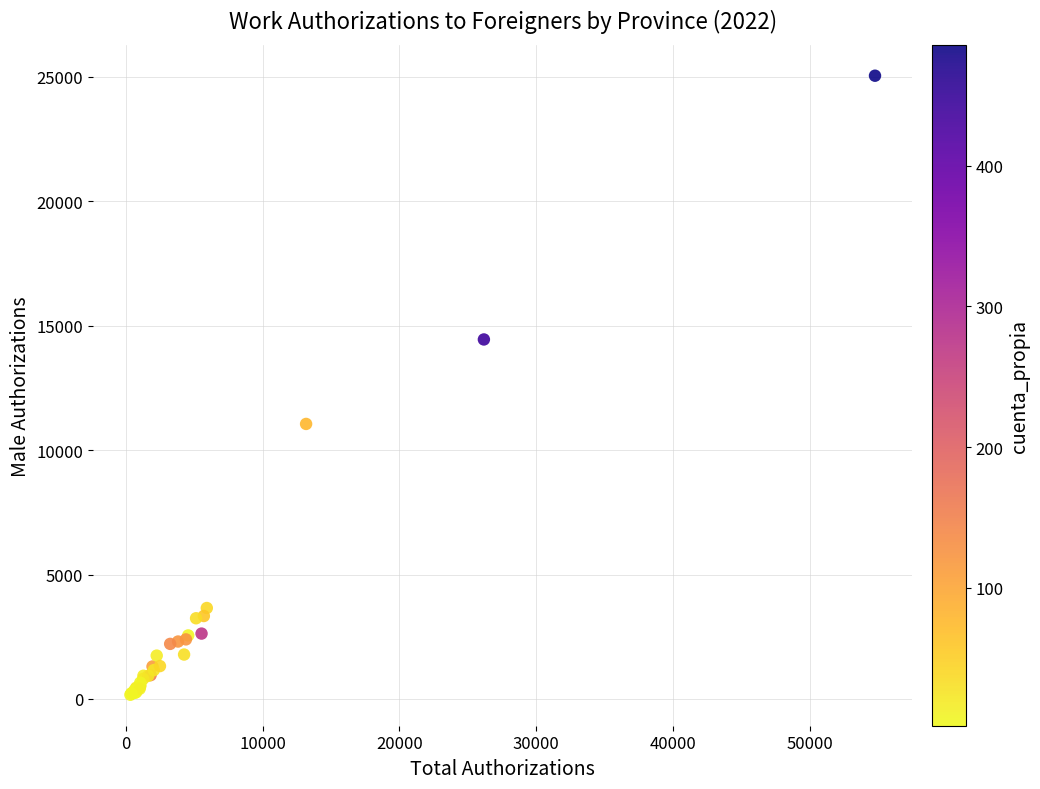

What Y value in the scatter plot is closest to 12609?

11054